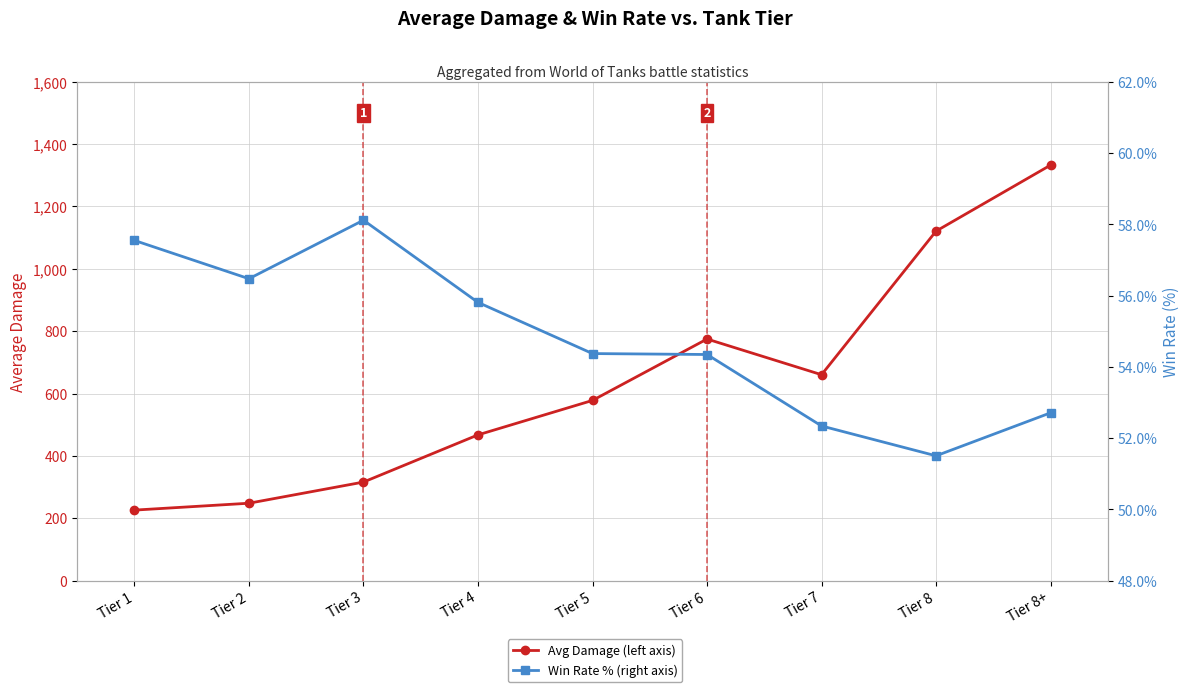

What is the spread (max minus min) of values at Tier 2?

191.5